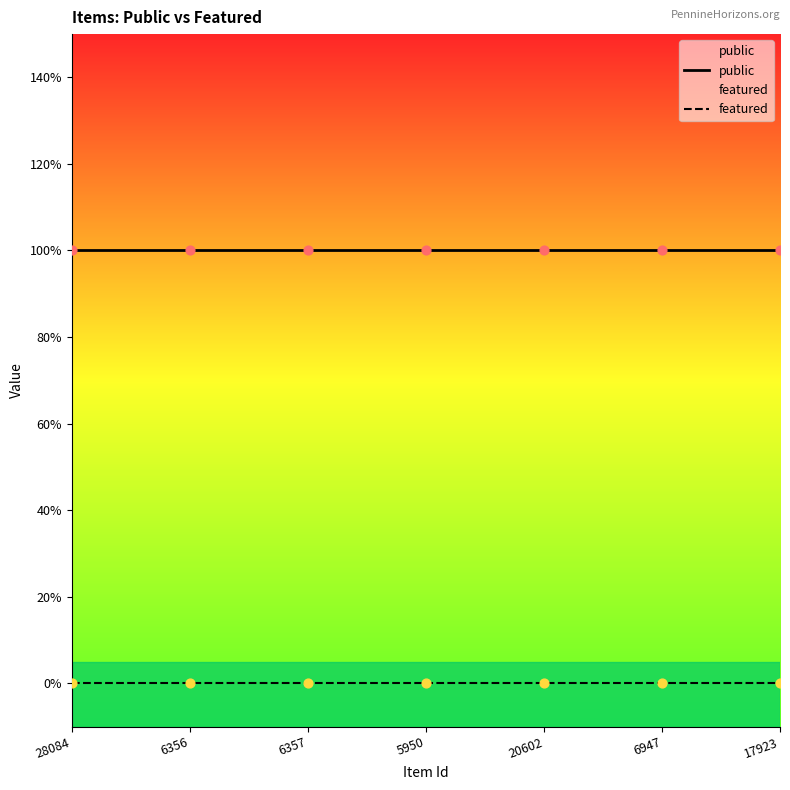

Which series contains the highest Y value?

public